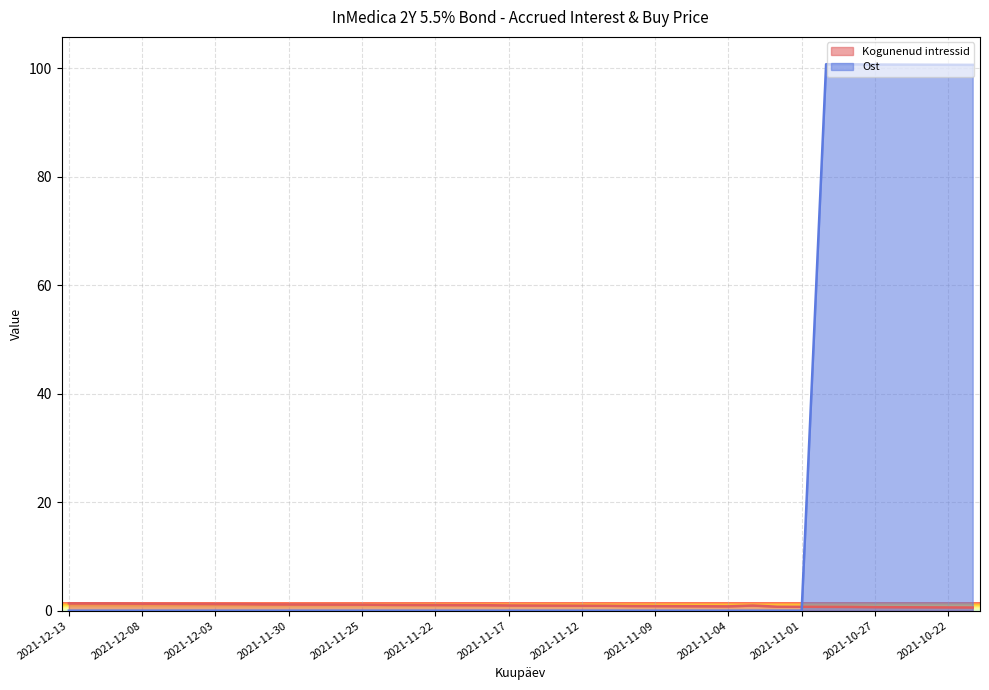

What position from the right is 2021-12-01?

30